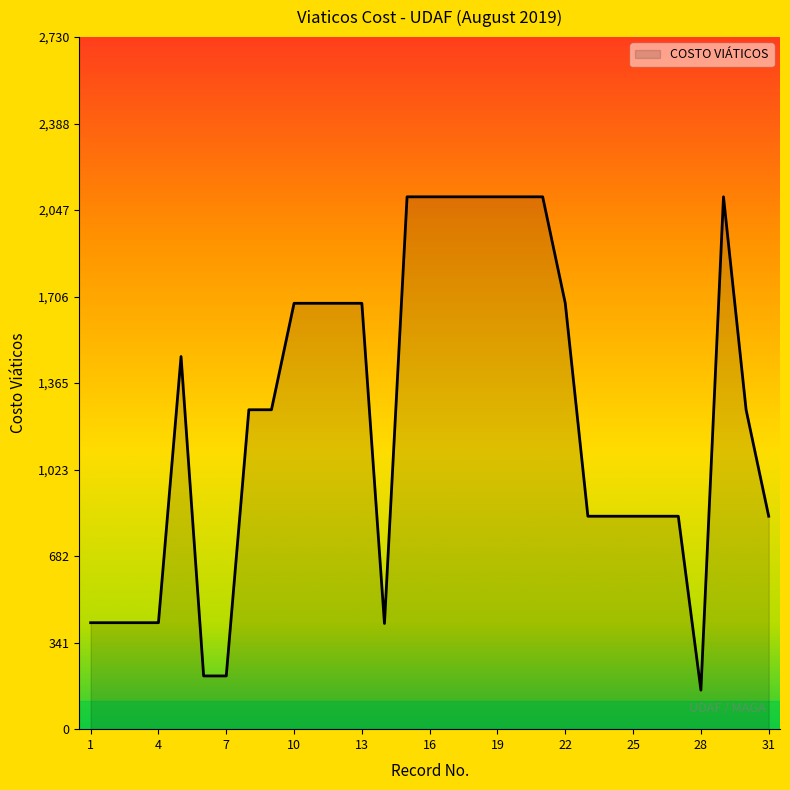

What is the difference between the maximum and minimum values?

1946.0